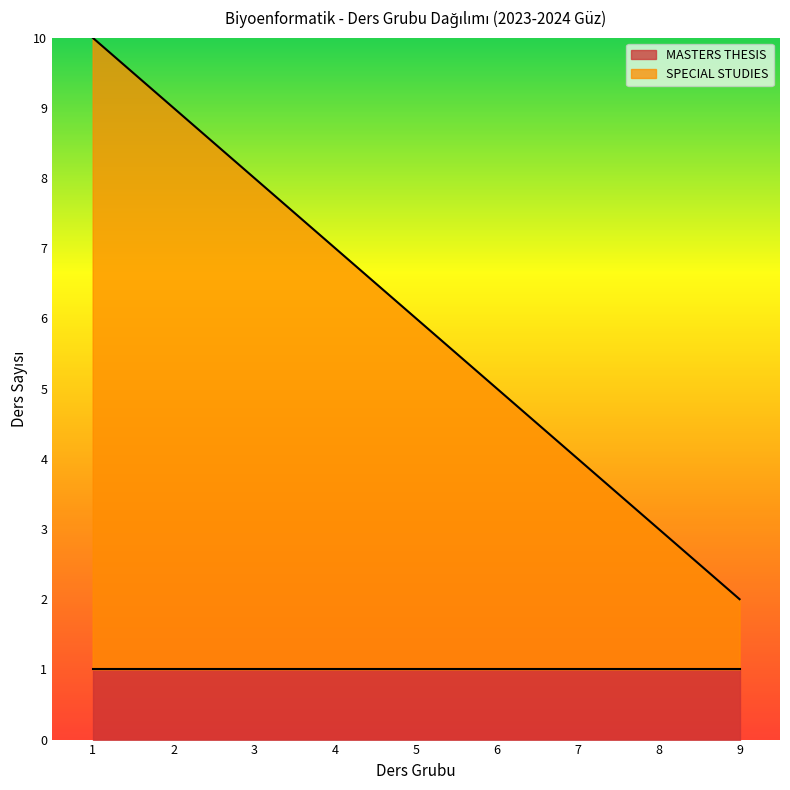

What is the average value of the Ders Grubu series?

5